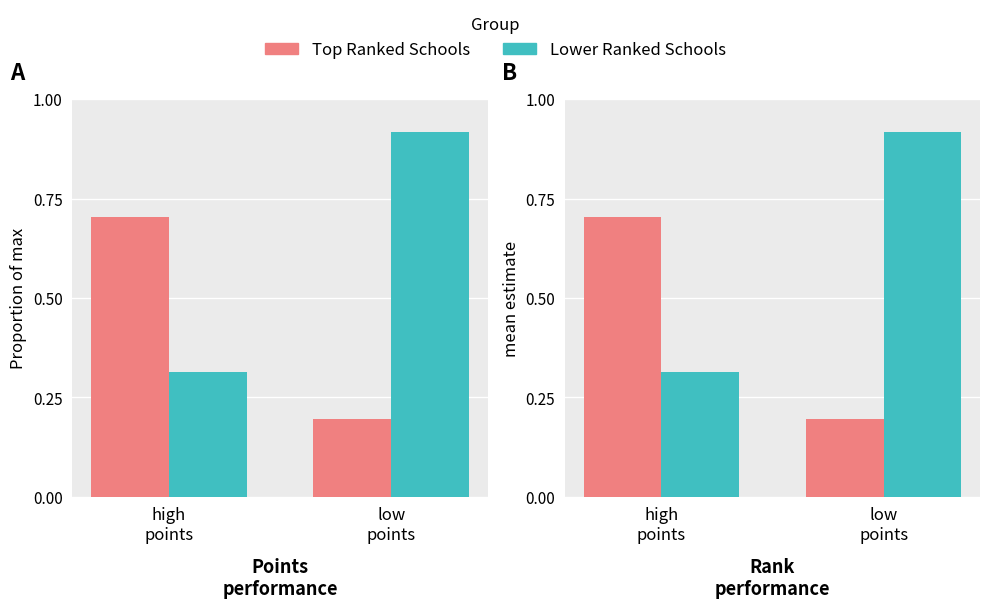

What is the spread (max minus min) of values at low
points?

0.7